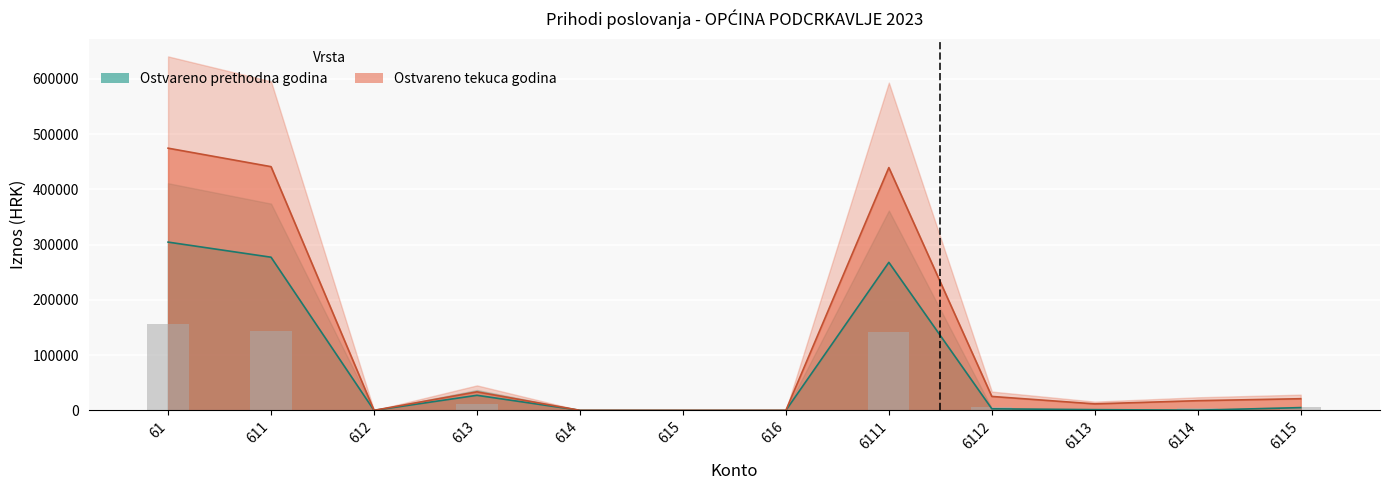

What is the spread (max minus min) of values at 613?

6224.3